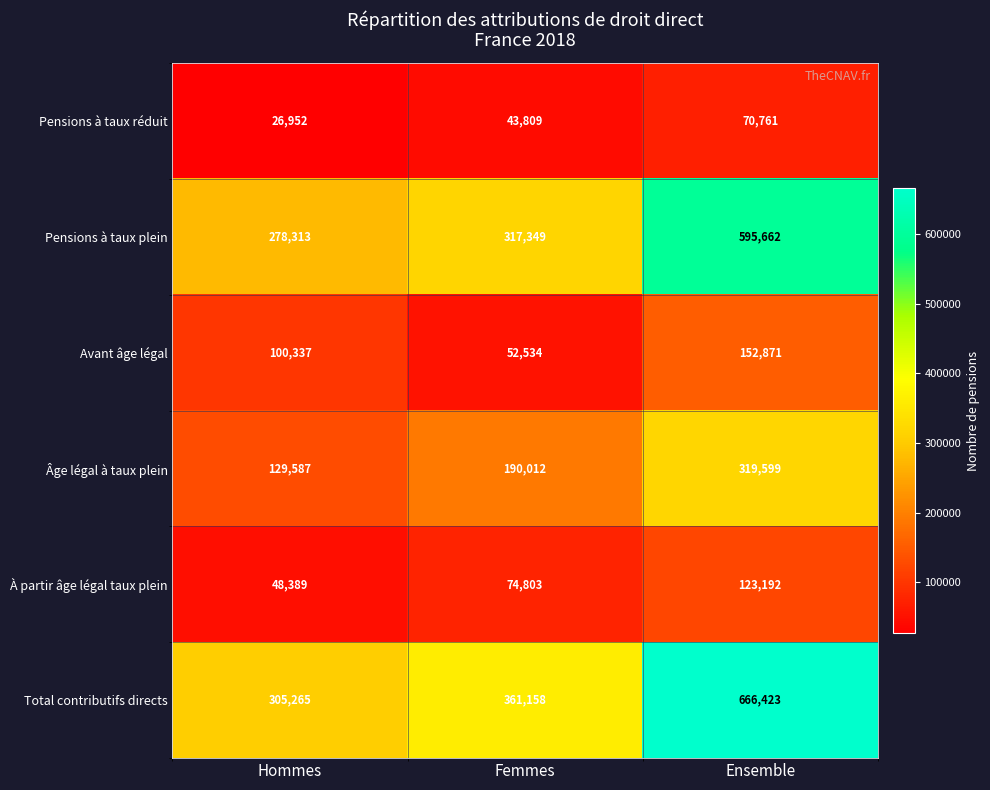

What is the smallest value displayed?

26952